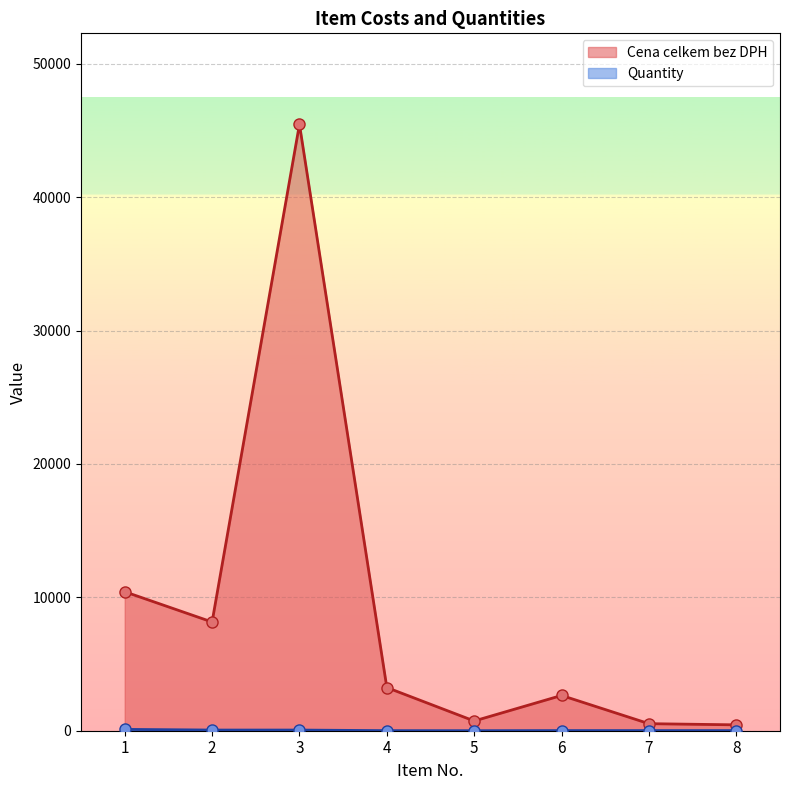

Is the value of Quantity at 5 greater than the value of Cena celkem bez DPH at 7?

No